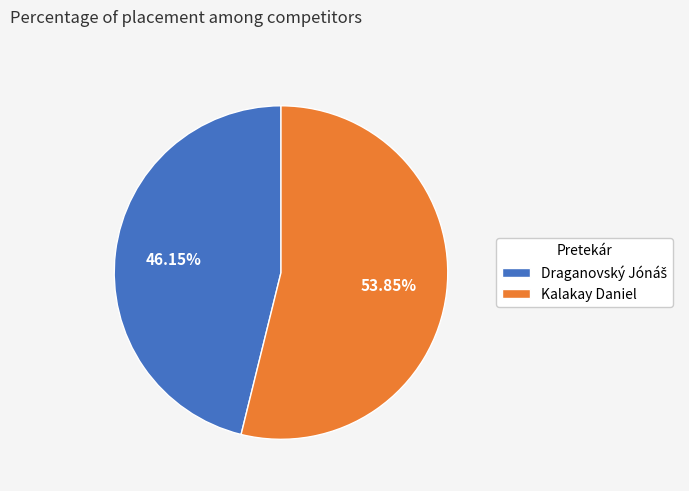

Which category accounts for the majority?

Kalakay Daniel